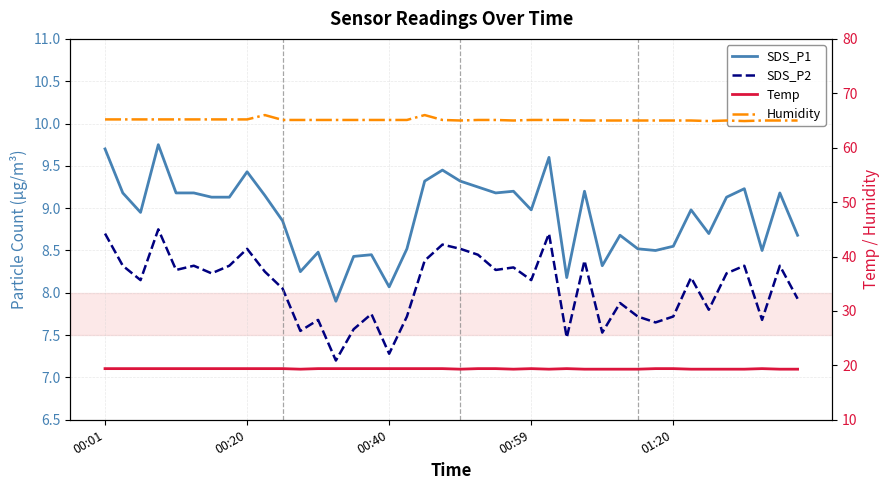

What is the approximate value of SDS_P1 at 01:20?

8.6